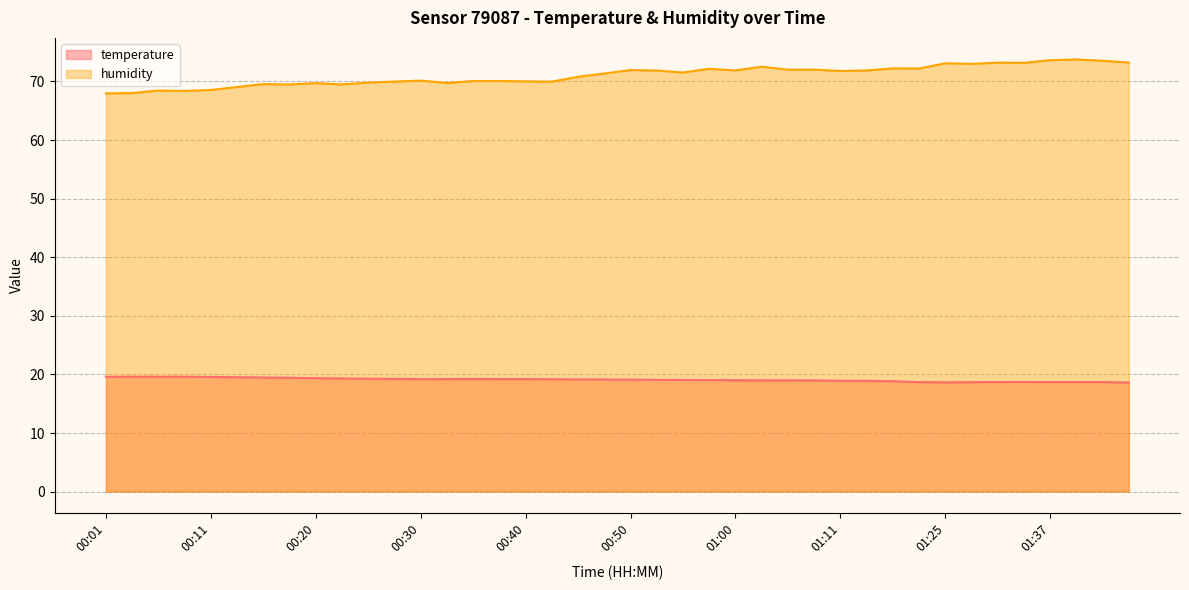

Reading left to right, transcribe all the data shown in this chart.

temperature: 19.6	19.6	19.6	19.6	19.6	19.5	19.5	19.4	19.4	19.3	19.3	19.2	19.2	19.2	19.2	19.2	19.2	19.2	19.1	19.1	19.1	19.1	19.1	19.0	19.0	19.0	19.0	19.0	18.9	18.9	18.8	18.7	18.7	18.7	18.7	18.7	18.7	18.7	18.7	18.6
humidity: 68.0	68.0	68.4	68.4	68.5	69.0	69.5	69.5	69.7	69.5	69.8	70.0	70.1	69.7	70.1	70.1	70.0	70.0	70.8	71.3	71.9	71.8	71.5	72.2	71.9	72.5	72.0	72.0	71.8	71.9	72.2	72.2	73.1	73.0	73.2	73.2	73.6	73.7	73.5	73.2